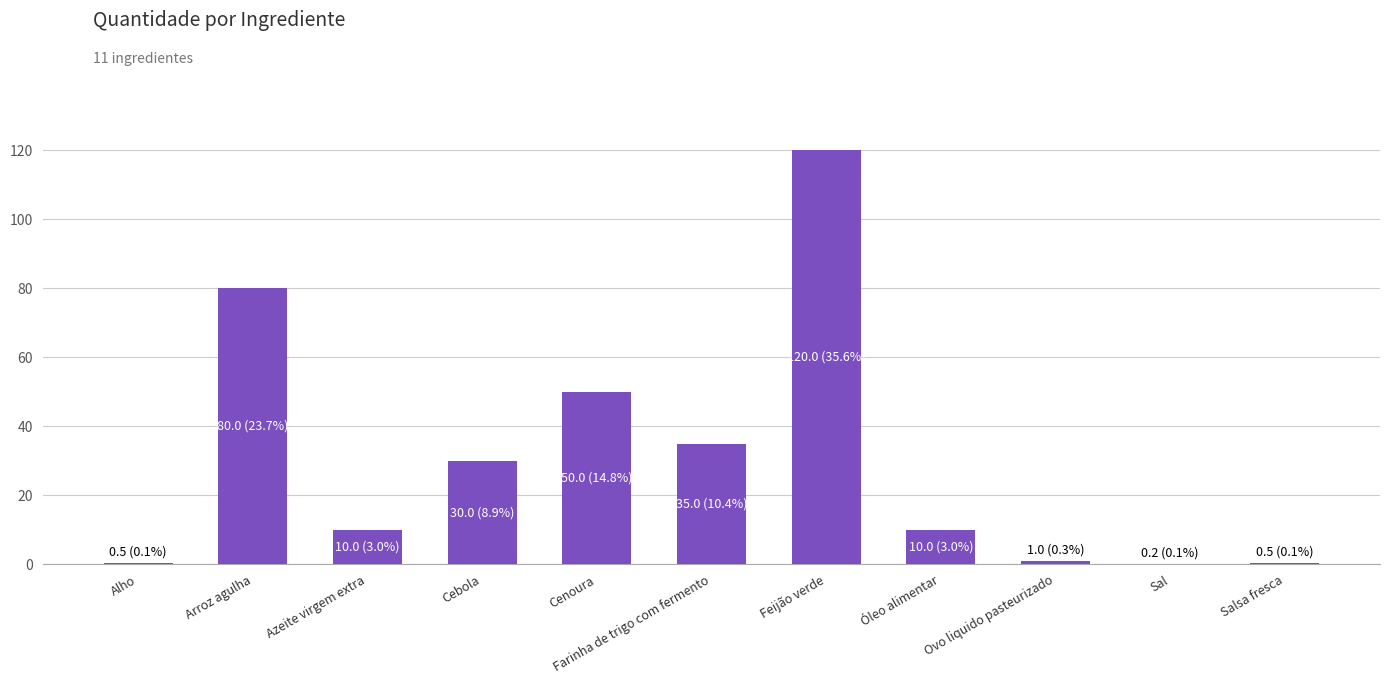

Read the value at Arroz agulha.

80.0